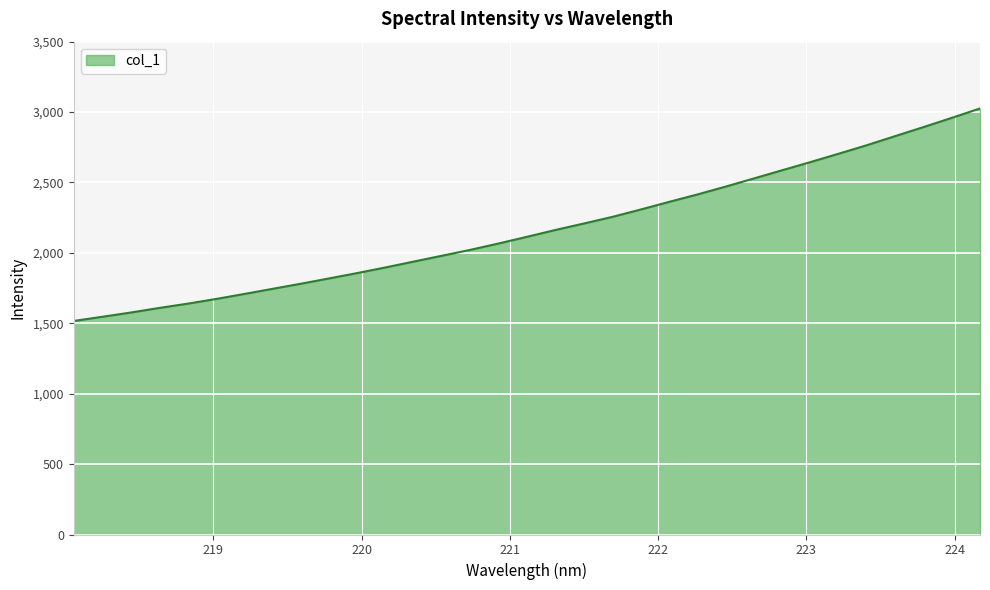

True or false: the data has more than 2 interior local peaks.

False